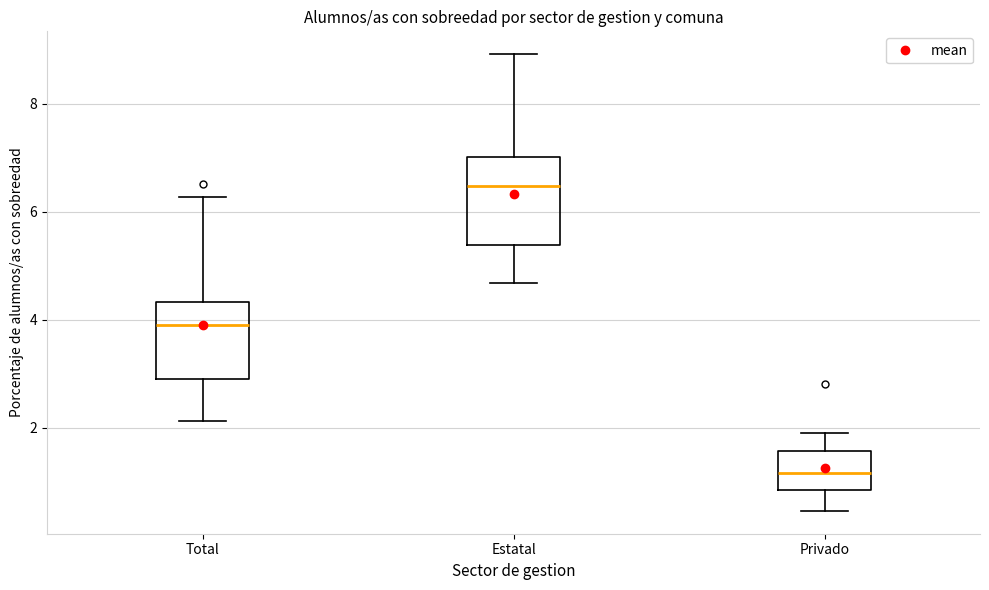

Reading left to right, read every box against the y-axis: the position of its median line, the range the box covers, and the ends of its whiskers. The values are not printed on the chart, so give them approximately, as read against the axis.

Total: median 4.0, box 3.0 to 4.4, whiskers 2.2 to 6.2
Estatal: median 6.4, box 5.4 to 7.0, whiskers 4.6 to 9.0
Privado: median 1.2, box 0.8 to 1.6, whiskers 0.4 to 2.0